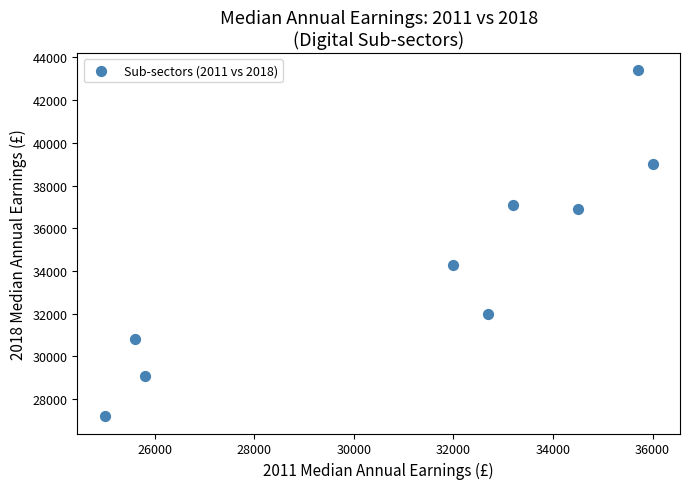

What Y value in the scatter plot is closest to 35300?

34300